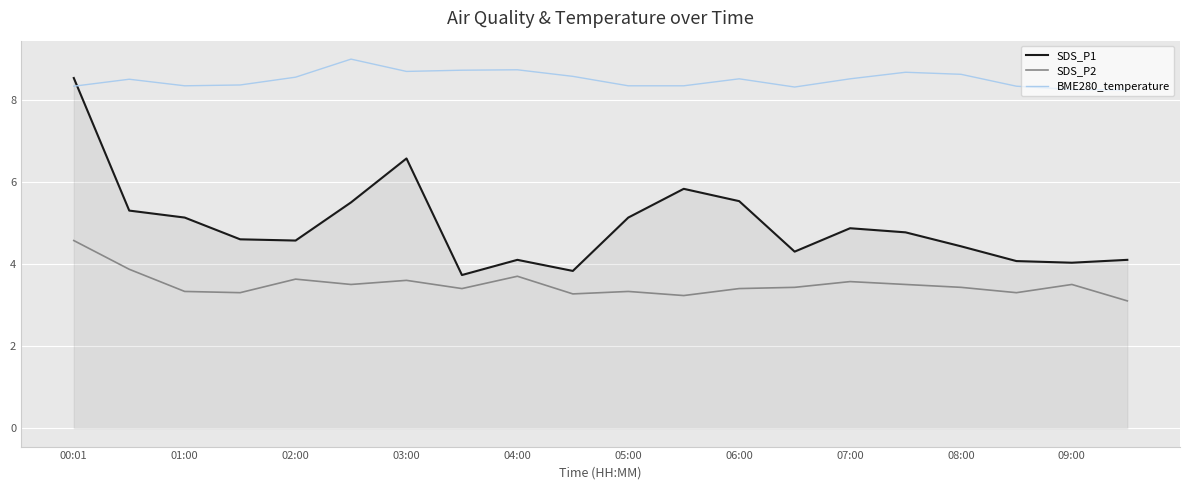

Which series has the largest total across all categories?

BME280_temperature